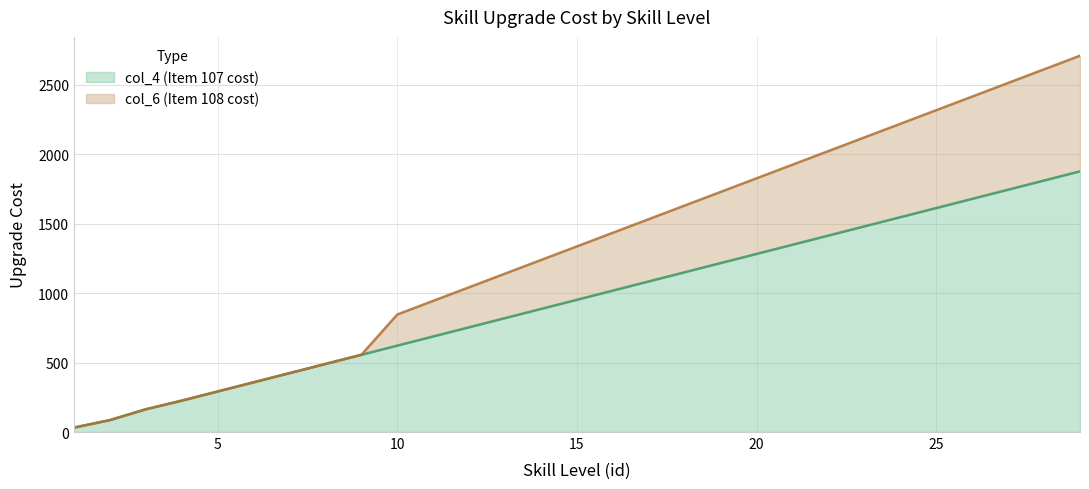

True or false: col_6 (Item 108 cost) and col_4 (Item 107 cost) intersect in this chart.

False